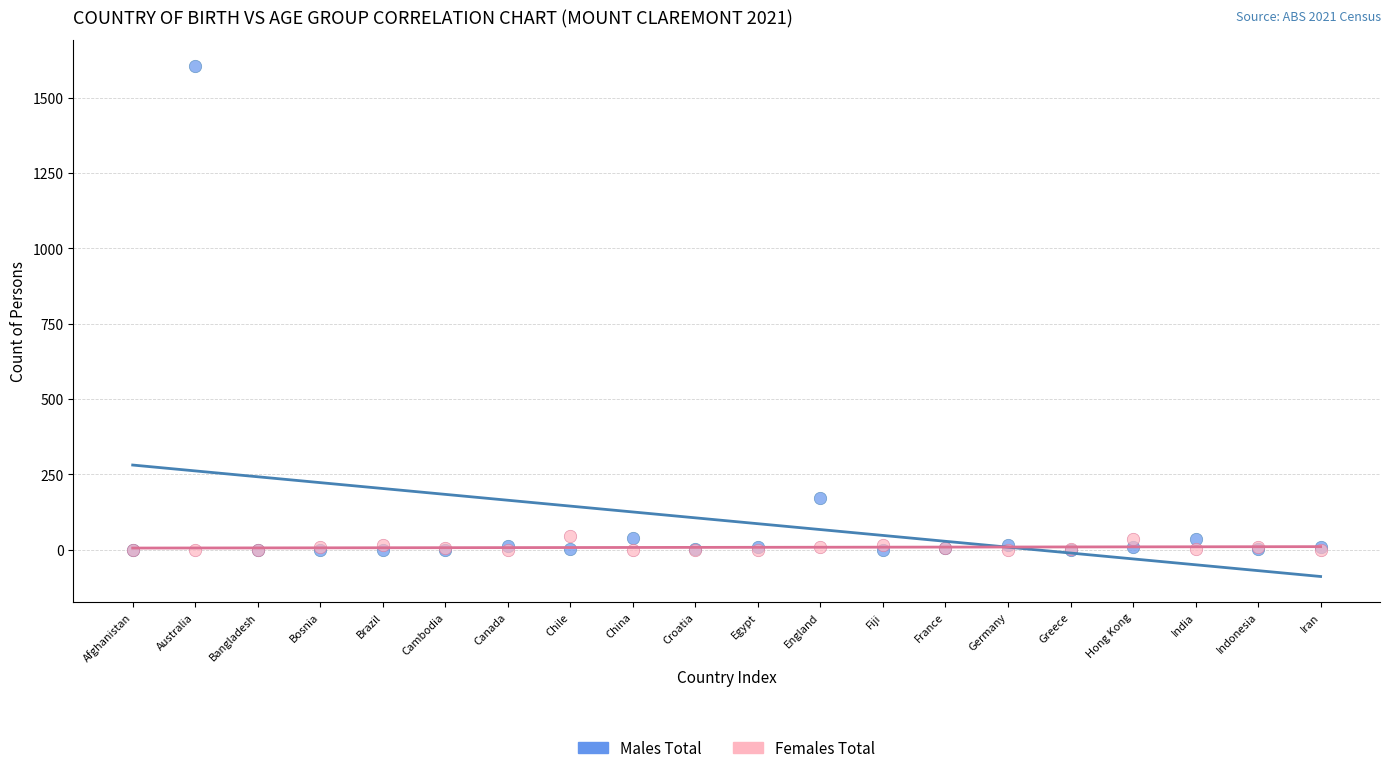

Across all series, what Y value is closest to 803?

171